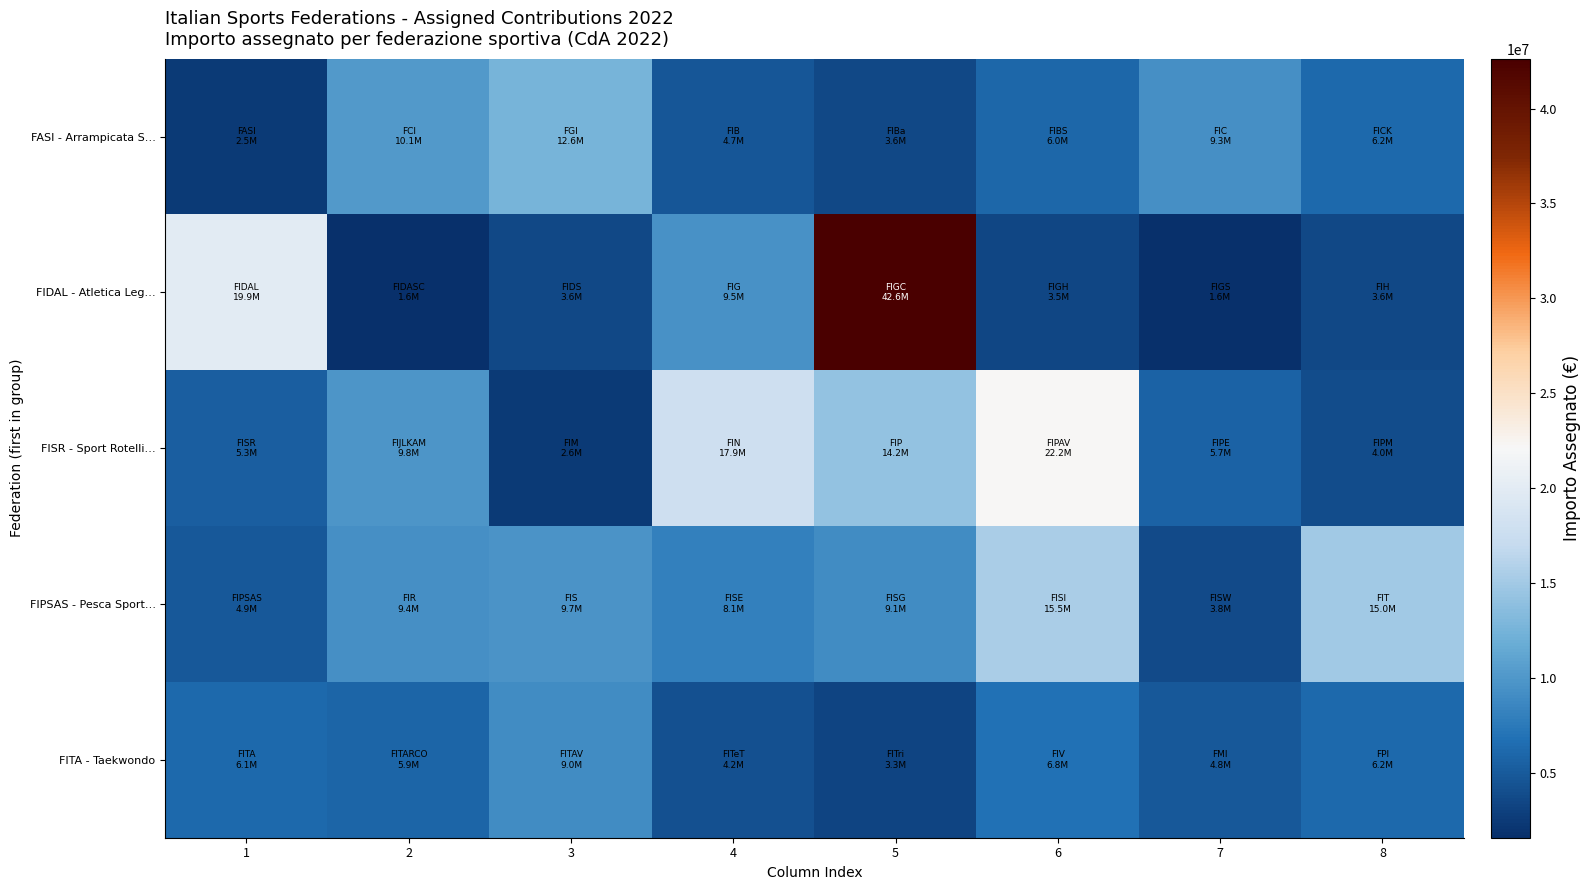

Reading left to right, transcribe all the data shown in this chart.

FASI - Arrampicata S…: 1=2528092.2	2=10115825.7	3=12552346.3	4=4652188.1	5=3616279.8	6=6000012.2	7=9311675.4	8=6190135.2
FIDAL - Atletica Leg…: 1=19870738.4	2=1618577.6	3=3642695.3	4=9470586.9	5=42625372.4	6=3524125.7	7=1602230.0	8=3574819.9
FISR - Sport Rotelli…: 1=5328485.4	2=9829822.9	3=2560056.8	4=17928412.8	5=14234079.0	6=22189455.1	7=5744154.5	8=3966687.8
FIPSAS - Pesca Sport…: 1=4904760.4	2=9373560.9	3=9715477.4	4=8130610.3	5=9093852.8	6=15483284.7	7=3835051.8	8=14988089.6
FITA - Taekwondo: 1=6114283.7	2=5911942.1	3=8976101.5	4=4191136.8	5=3301982.9	6=6810311.5	7=4822759.9	8=6153596.0